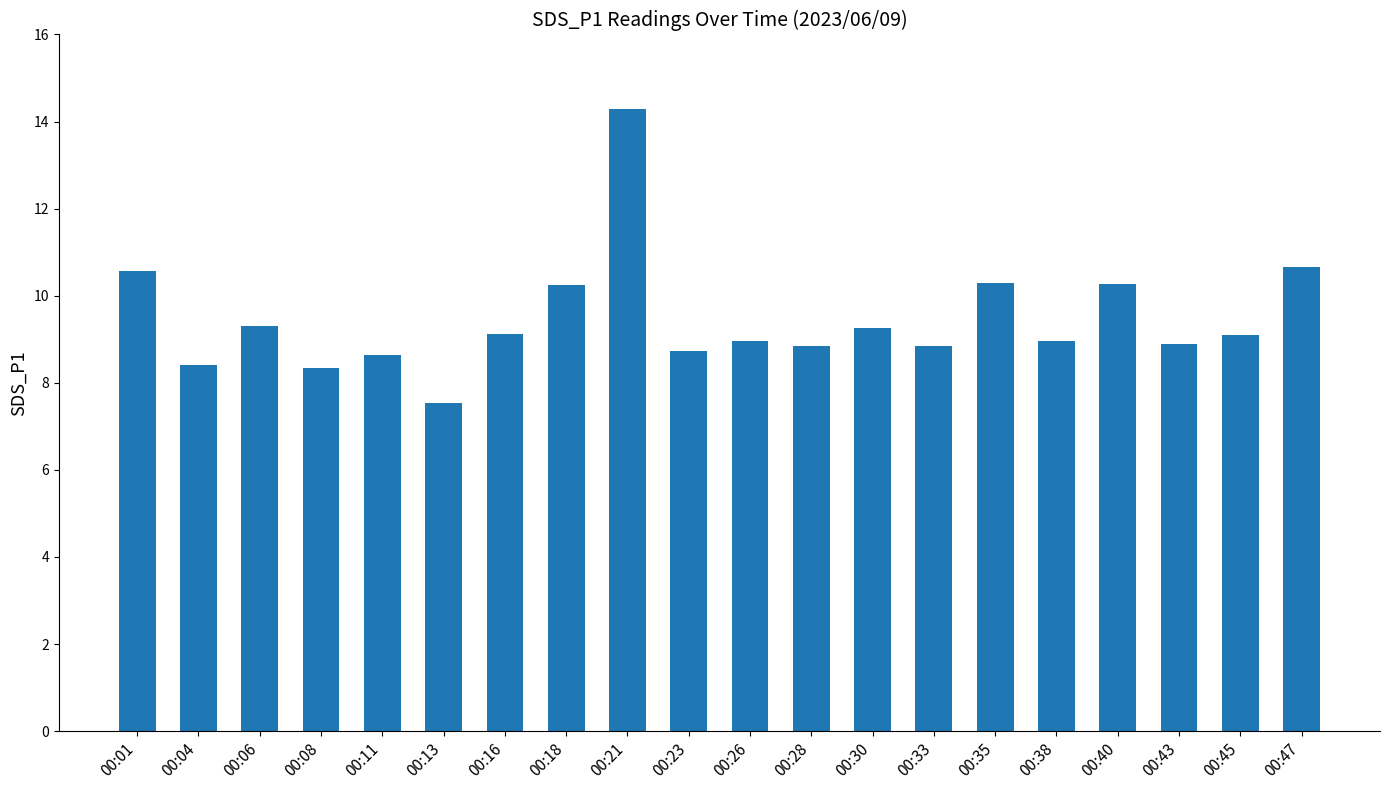

What is the difference between the maximum and minimum values?

6.8